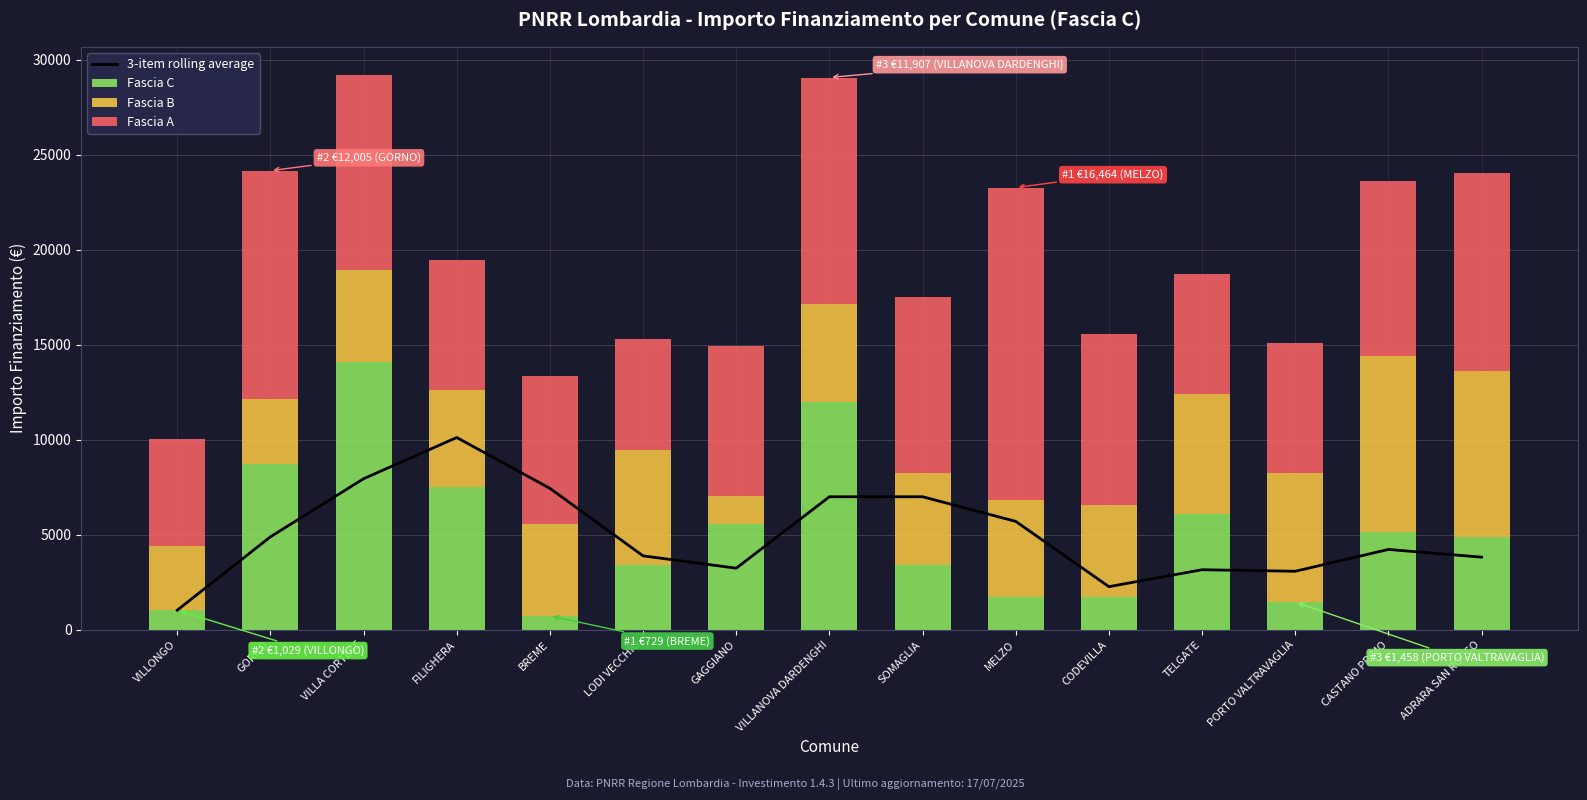

How many data points in Fascia B are above 5103?

6